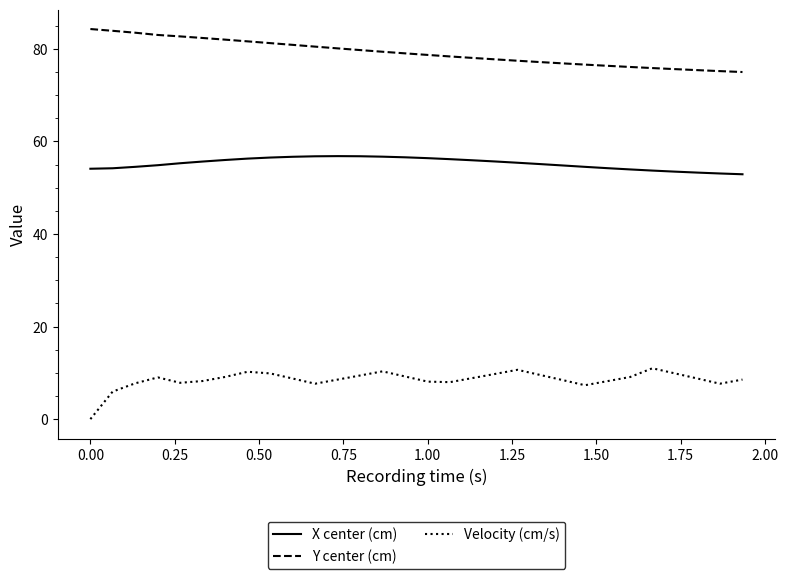

Which series has the largest total across all categories?

Y center (cm)